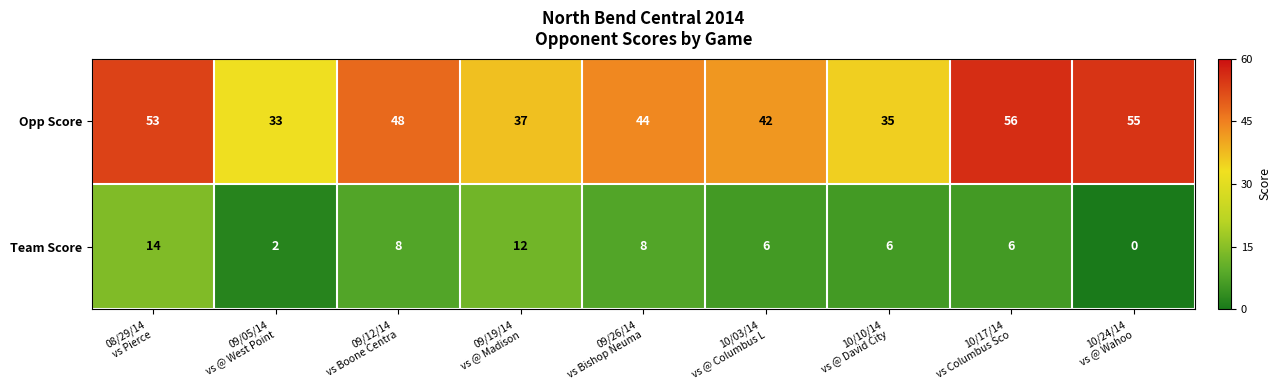

What is the difference between the second highest and minimum values in the Opp Score series?

22